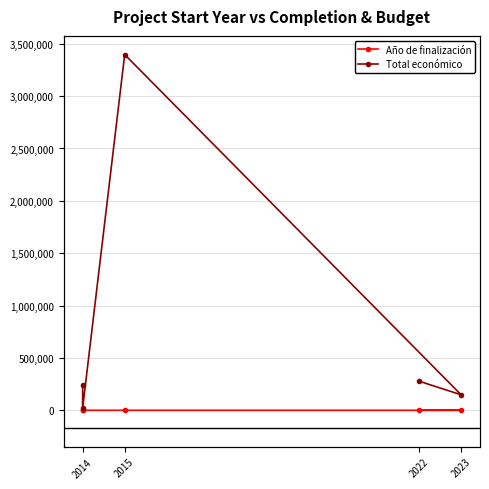

True or false: Total económico and Año de finalización cross at least once.

False